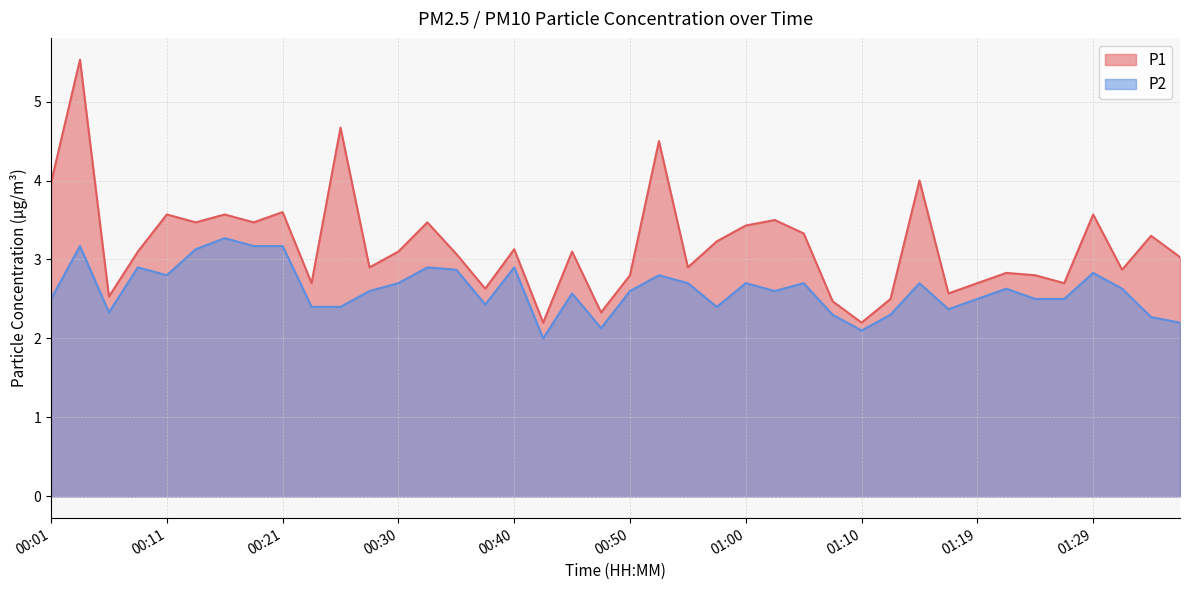

Which category has the lowest value across all series?

00:42